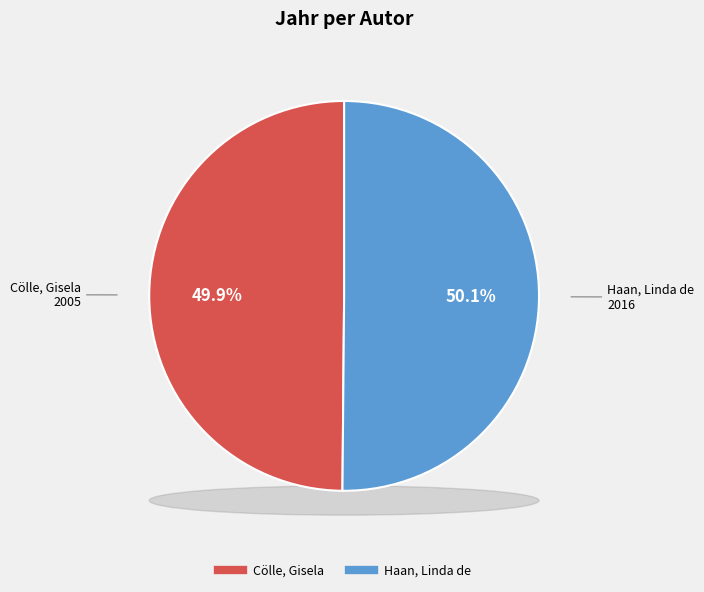

Which slice is the smallest?

Cölle, Gisela